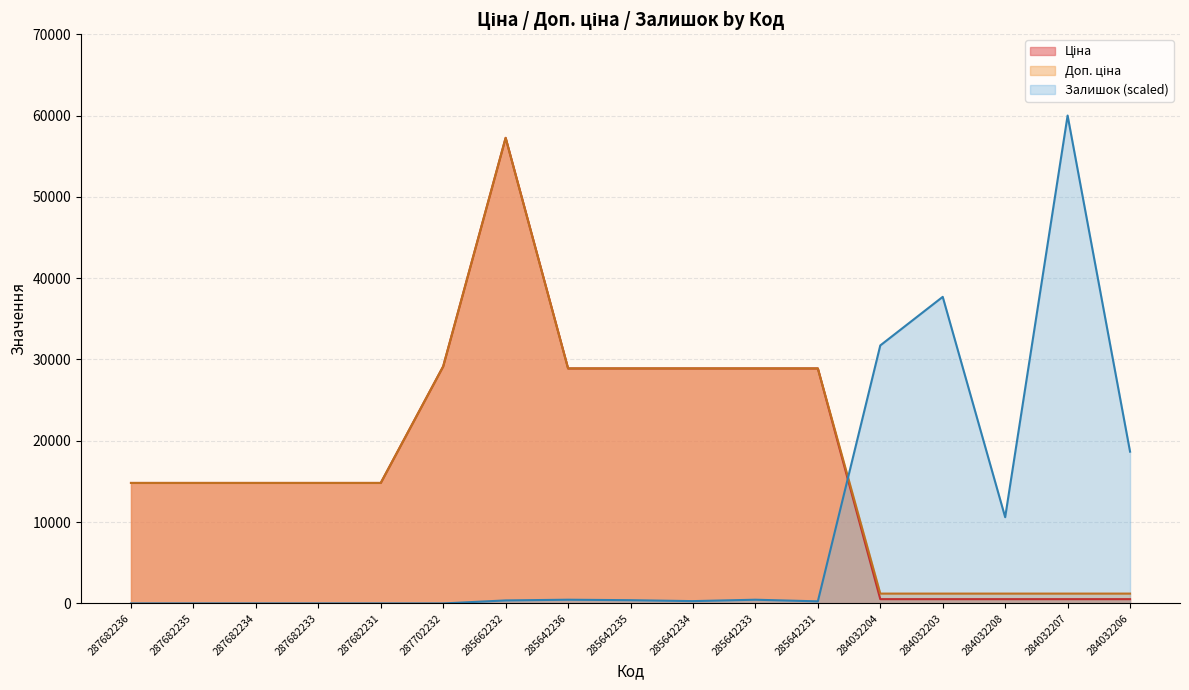

Which series has the widest spread of values?

Залишок (scaled)